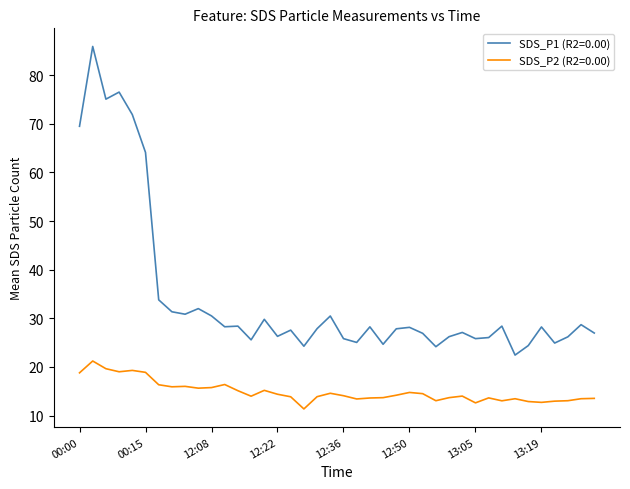

Which series has the largest total across all categories?

SDS_P1 (R2=0.00)